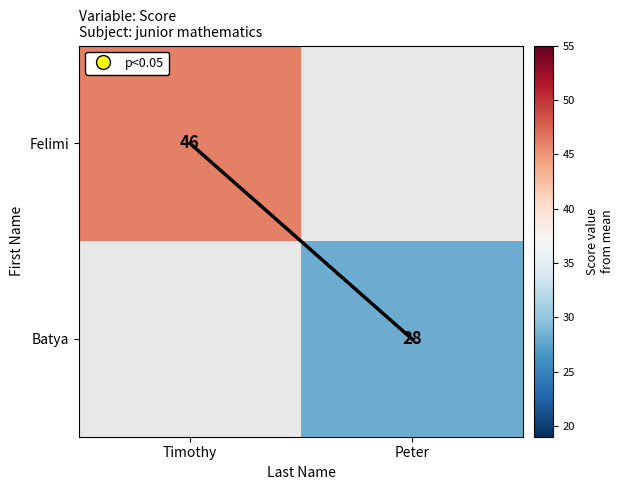

True or false: Batya has a value of 41 at Peter.

False